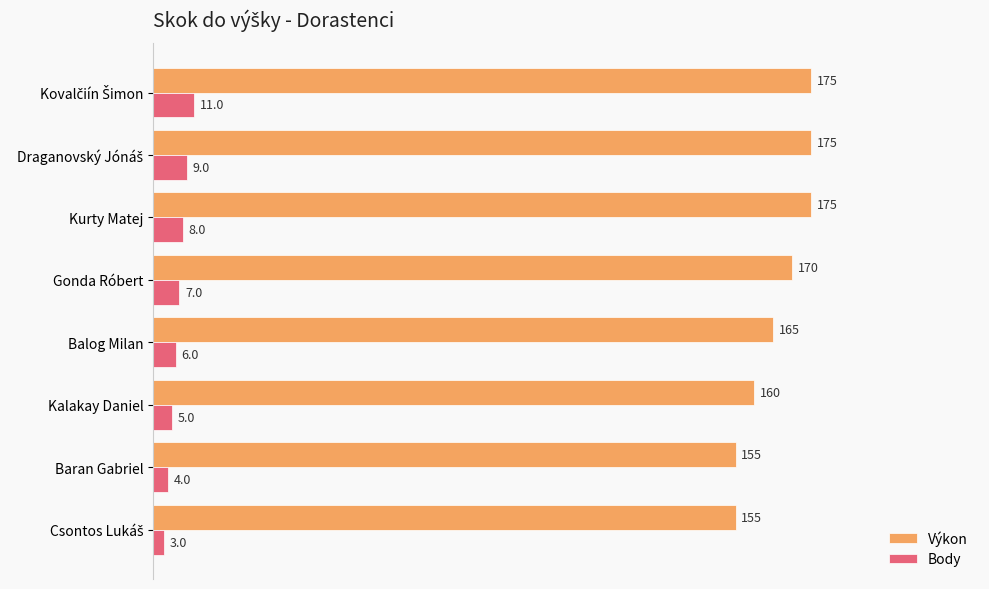

Which series has the largest total across all categories?

Výkon